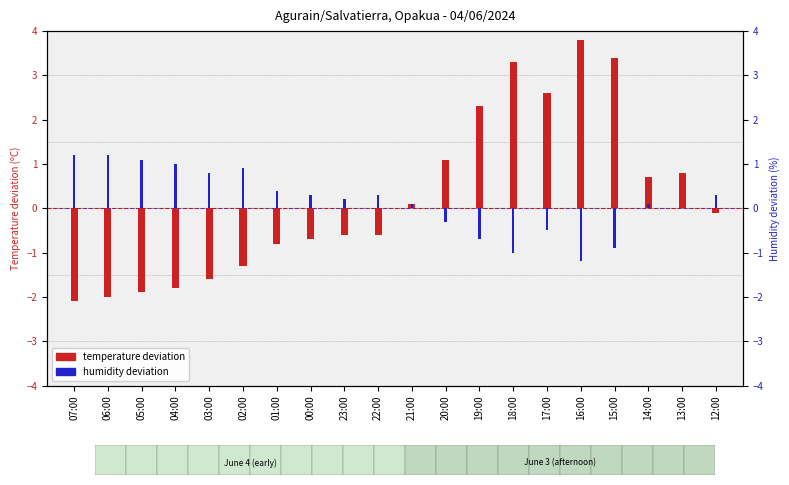

How many bars are there in total?

40